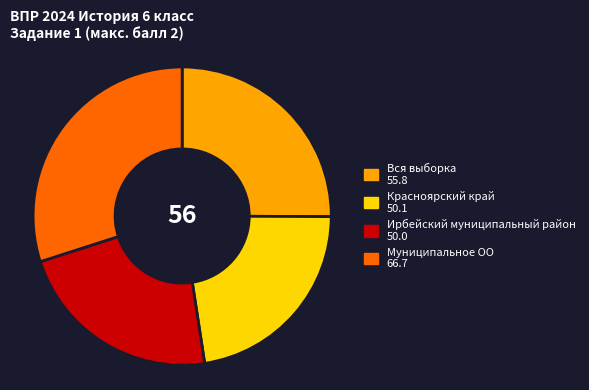

What is the largest slice in the pie chart?

Муниципальное ОО